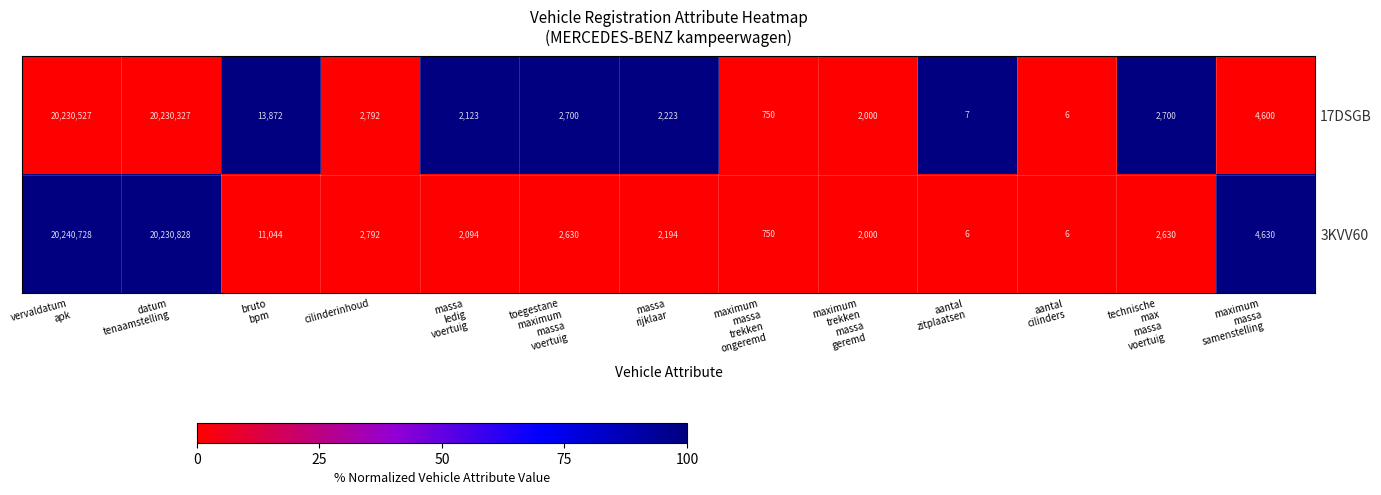

Which series has the largest range (max minus min)?

3KVV60